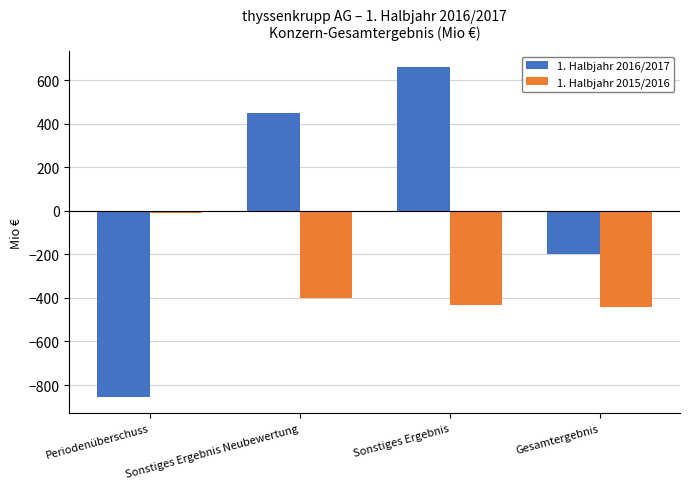

Are the bars horizontal?

No